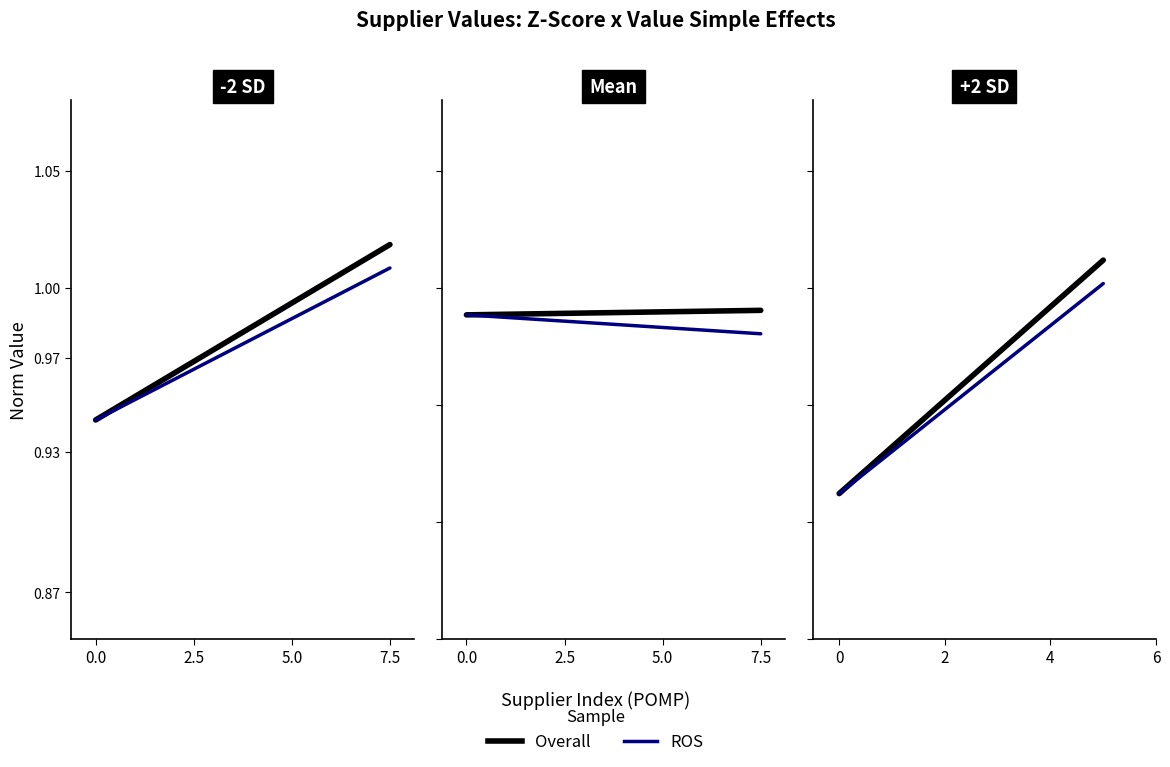

What are all the series names shown in the legend?

Overall, ROS